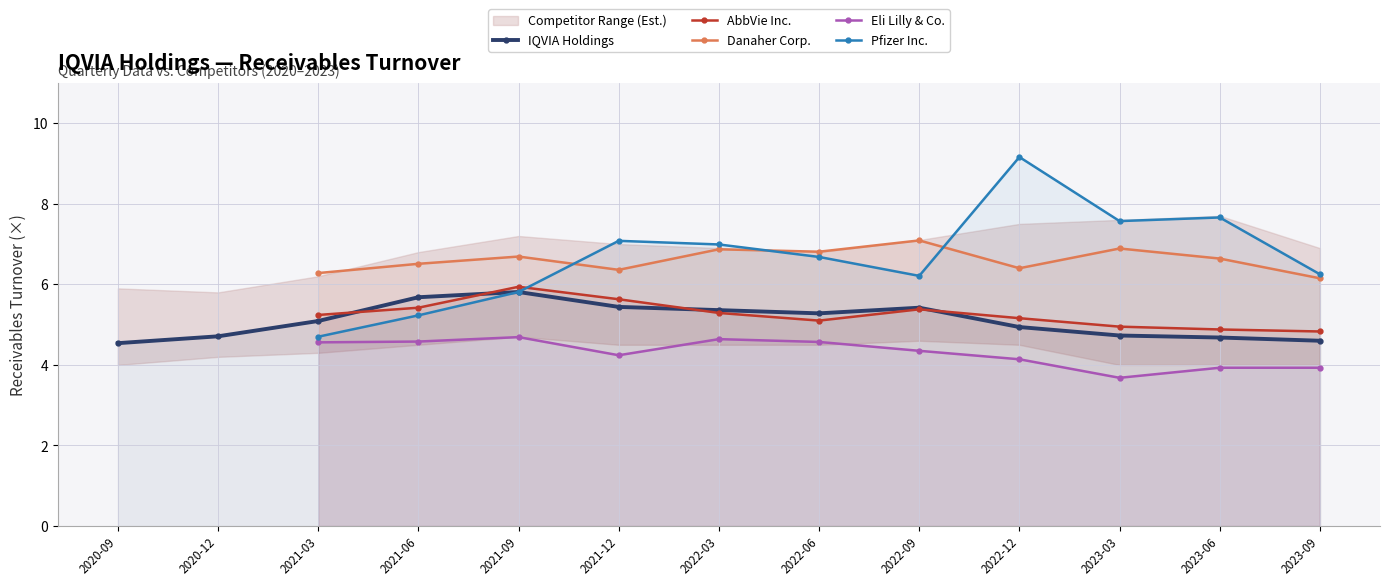

How many data points in AbbVie Inc. are above 5?

8